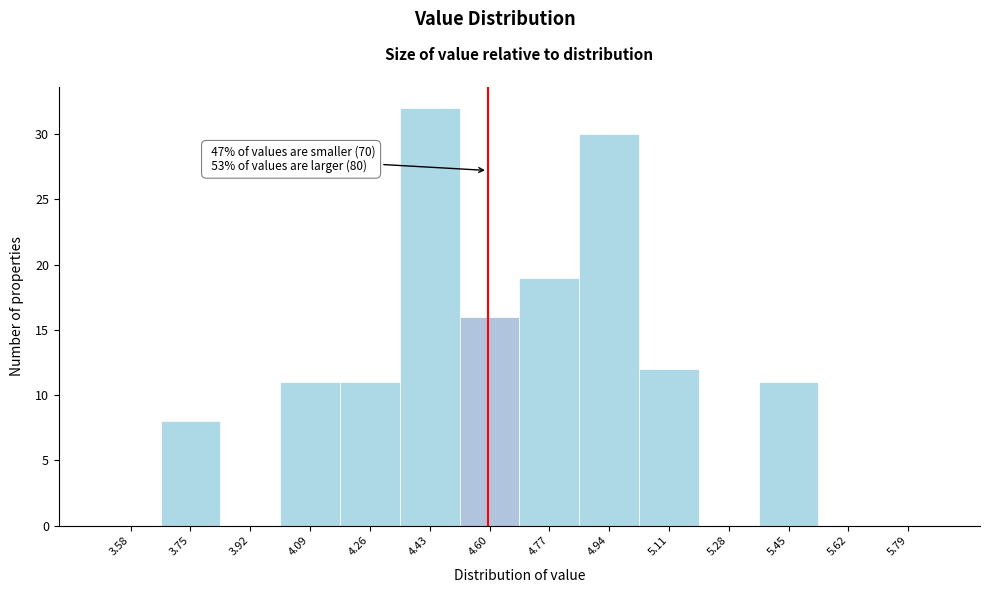

Which range on the x-axis has the tallest bar?

4.35 to 4.52